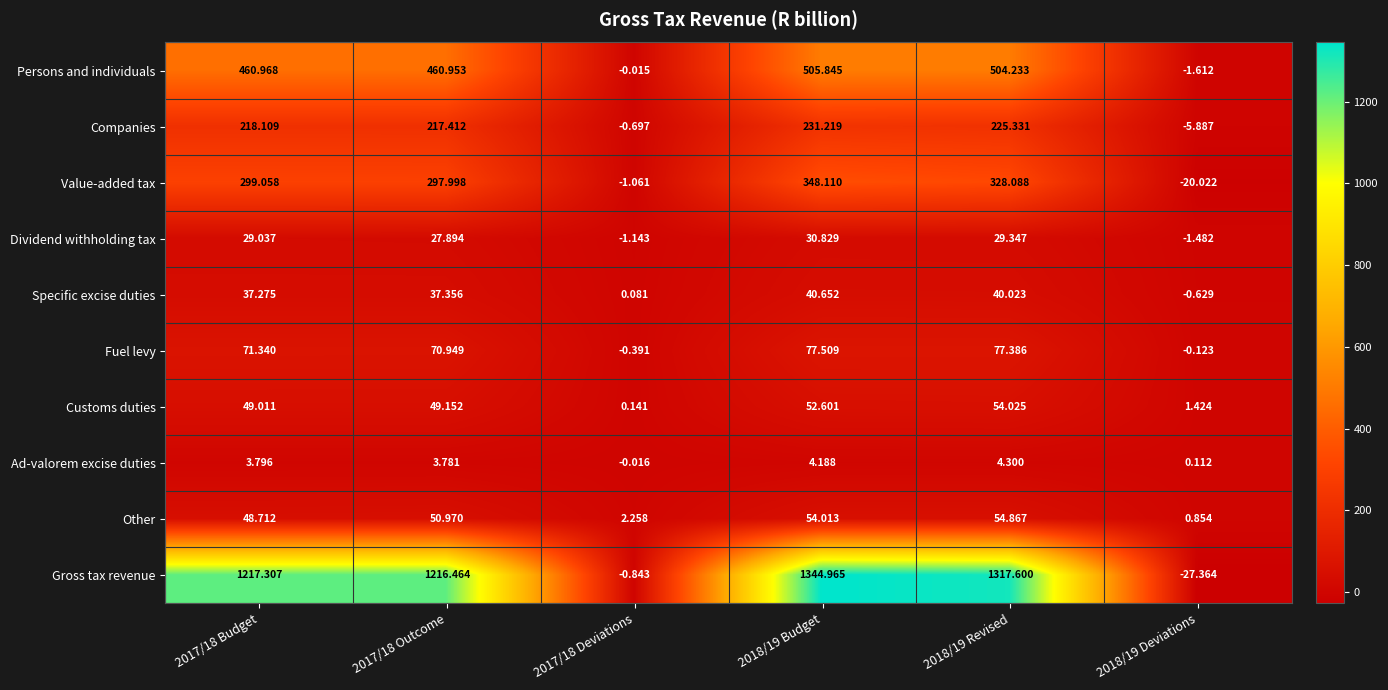

What is the difference between the highest and lowest values at 2017/18 Budget?

1213.5